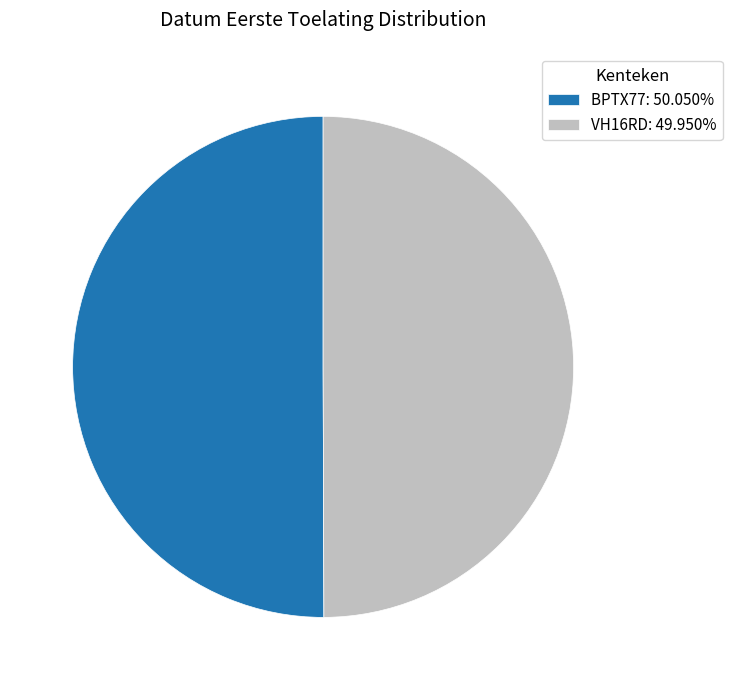

Approximately how many times larger is the value at BPTX77 compared to VH16RD?

1.0